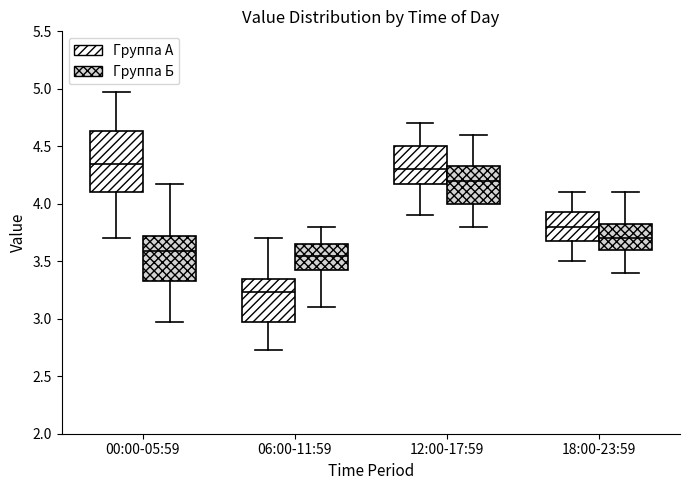

Reading left to right, read every box against the y-axis: the position of its median line, the range the box covers, and the ends of its whiskers. The values are not printed on the chart, so give them approximately, as read against the axis.

00:00-05:59 (Группа А): median 4.35, box 4.10 to 4.65, whiskers 3.70 to 4.95
00:00-05:59 (Группа Б): median 3.60, box 3.35 to 3.70, whiskers 2.95 to 4.15
06:00-11:59 (Группа А): median 3.25, box 3.00 to 3.35, whiskers 2.75 to 3.70
06:00-11:59 (Группа Б): median 3.55, box 3.40 to 3.65, whiskers 3.10 to 3.80
12:00-17:59 (Группа А): median 4.30, box 4.20 to 4.50, whiskers 3.90 to 4.70
12:00-17:59 (Группа Б): median 4.20, box 4.00 to 4.35, whiskers 3.80 to 4.60
18:00-23:59 (Группа А): median 3.80, box 3.70 to 3.95, whiskers 3.50 to 4.10
18:00-23:59 (Группа Б): median 3.70, box 3.60 to 3.85, whiskers 3.40 to 4.10